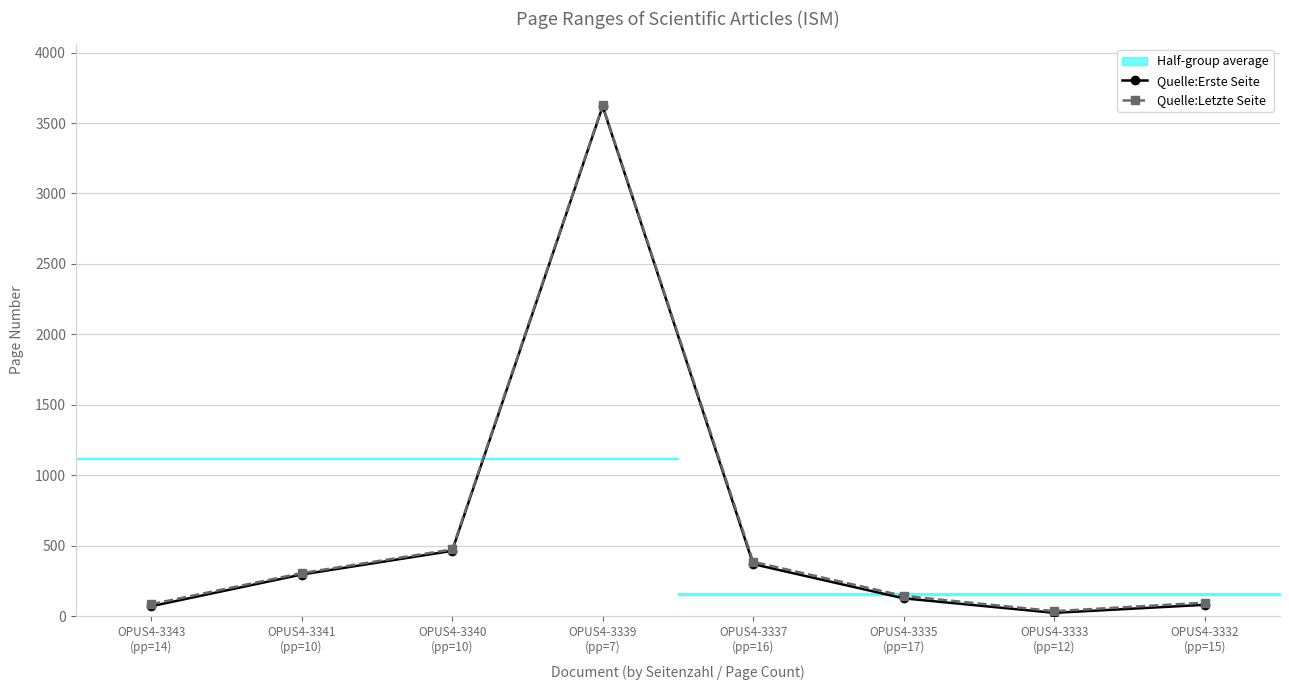

How many distinct data groups are displayed?

2